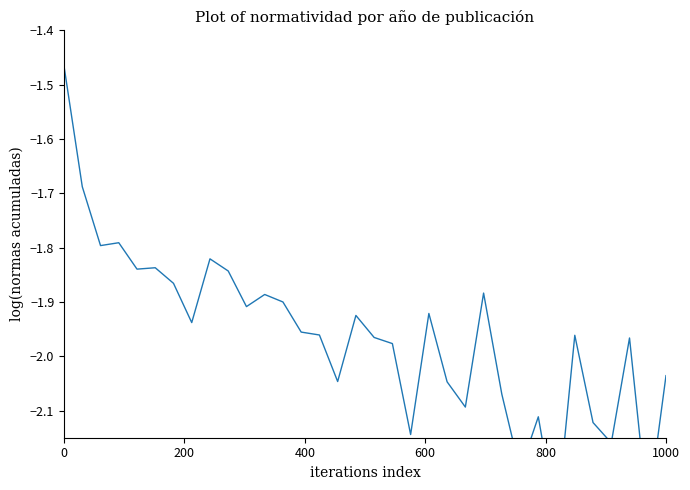

What is the maximum value shown in the chart?

-1.5